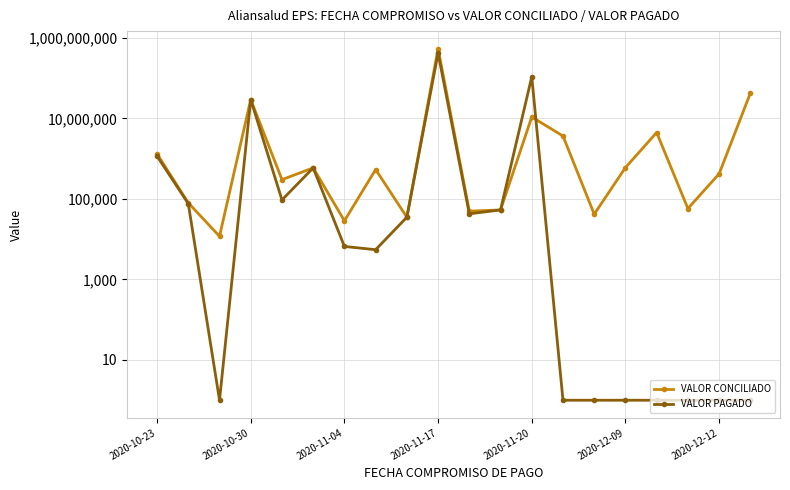

What is the value of the VALOR CONCILIADO point at the 5th from the left?

301000